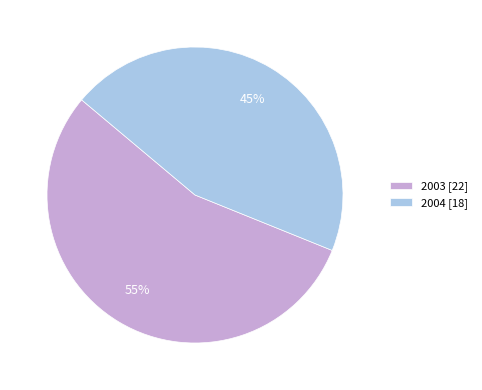

Does 2003 represent more than half of the total?

Yes